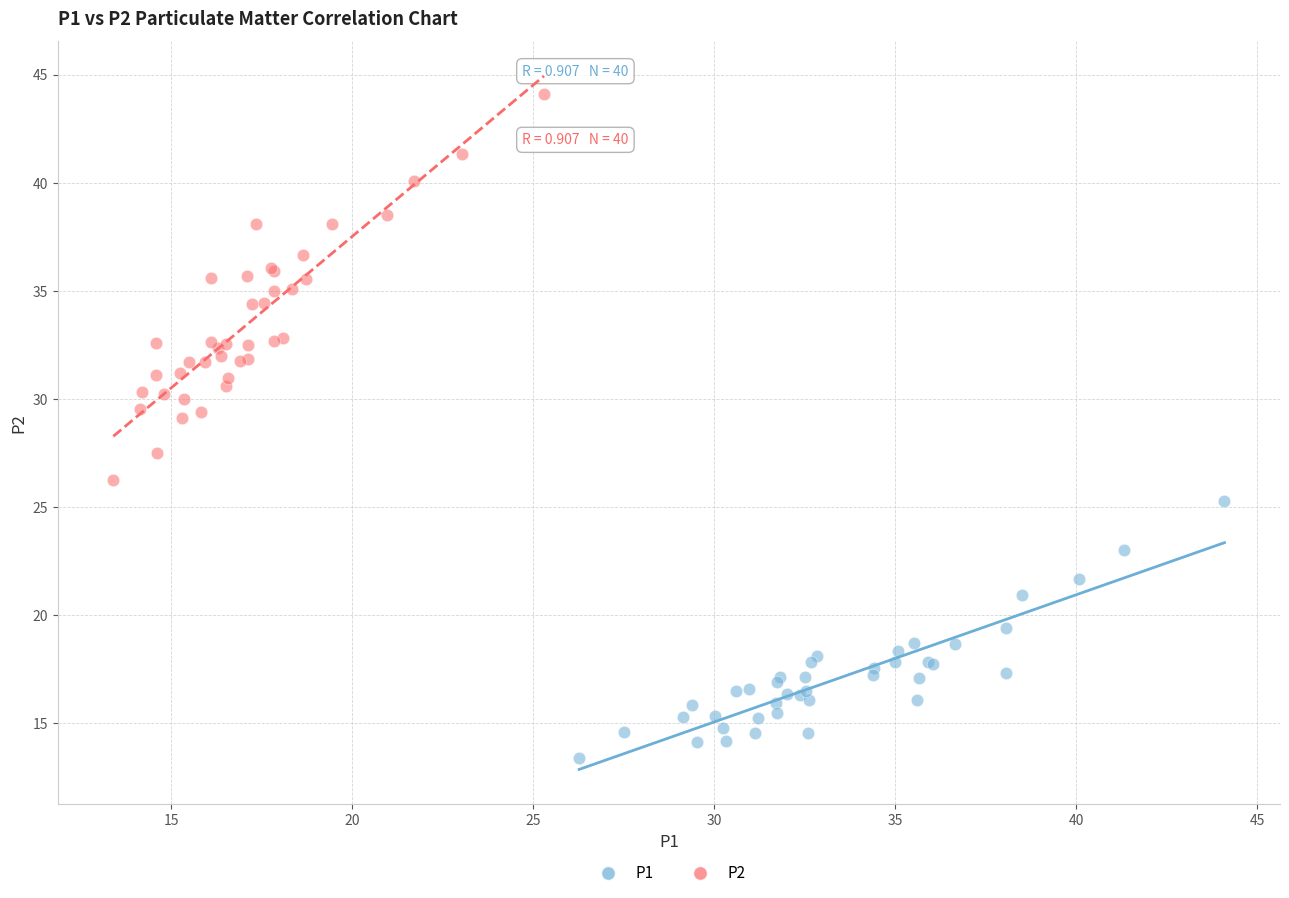

Which series reaches the minimum Y coordinate?

P1